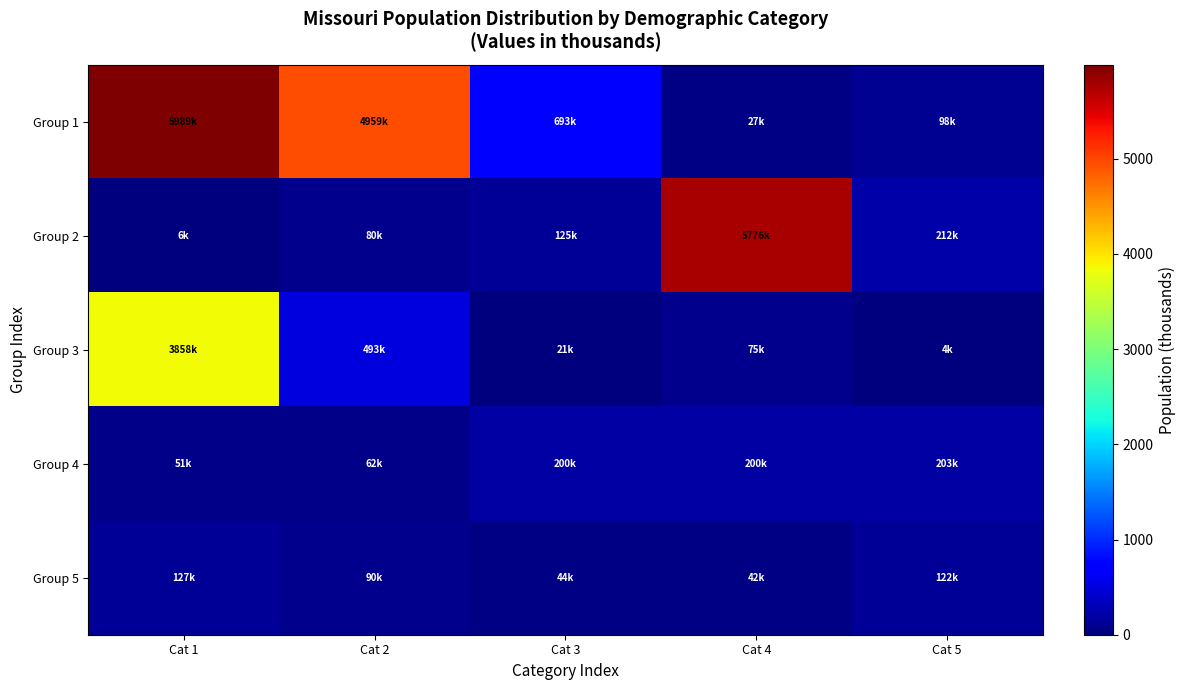

Which series has the largest range (max minus min)?

Group 1